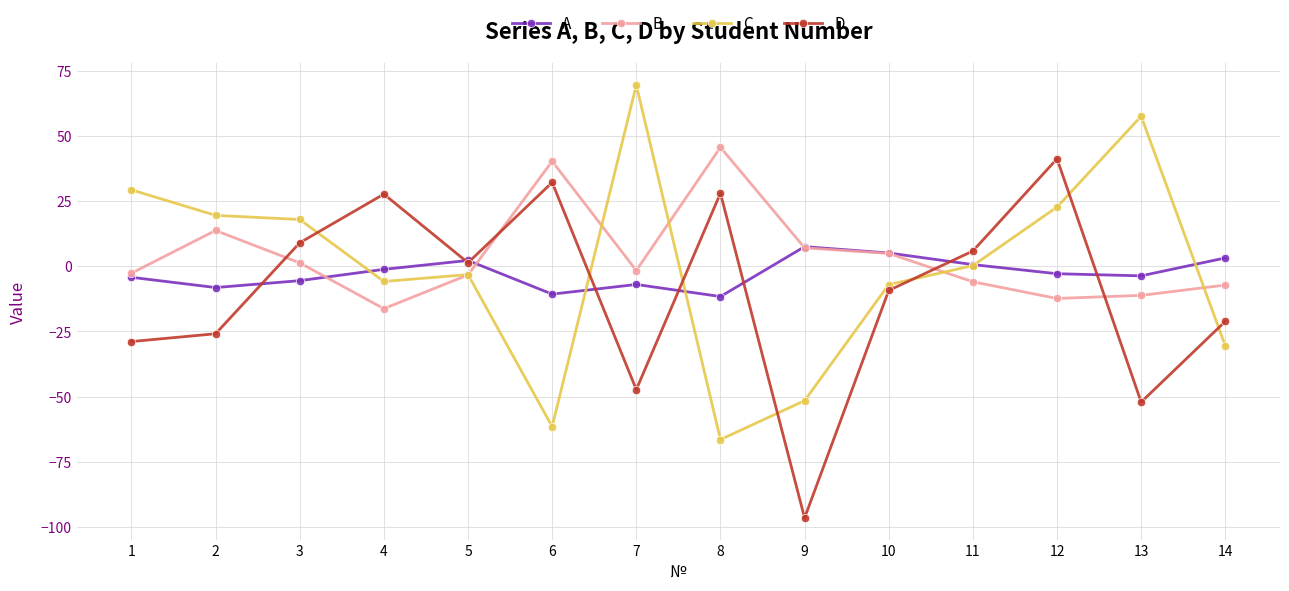

True or false: C and D intersect in this chart.

True